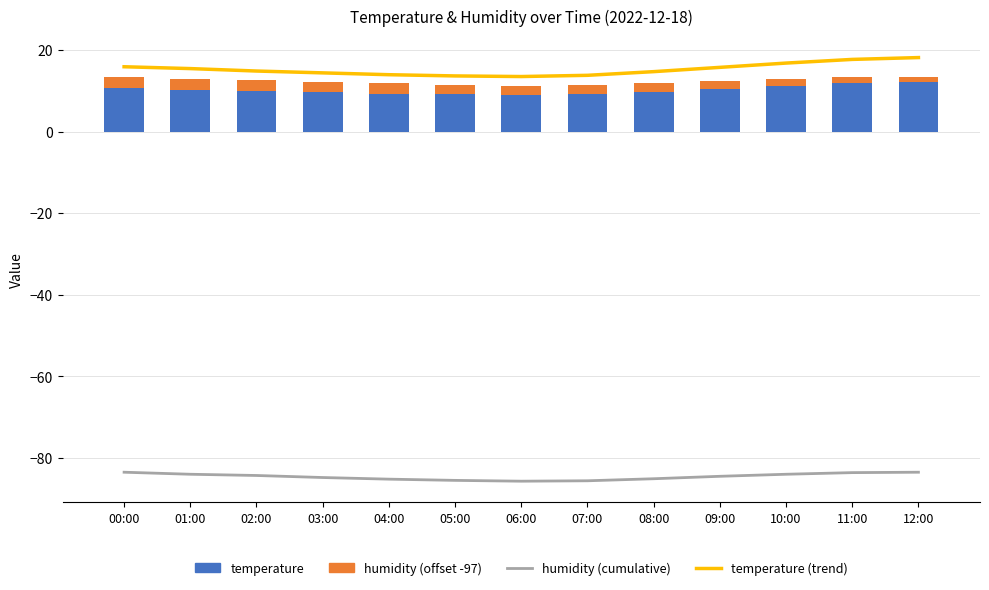

Between 02:00 and 08:00, which series saw the biggest shift?

humidity (cumulative)